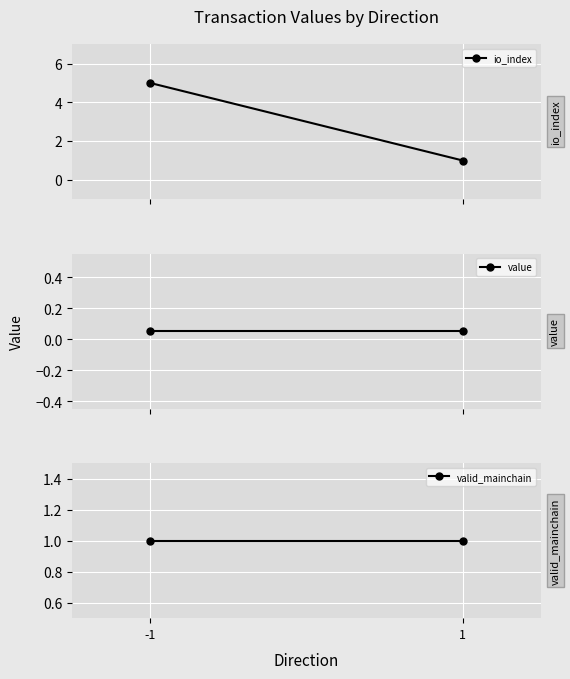

Is it true that io_index equals 5.0 at -1?

True